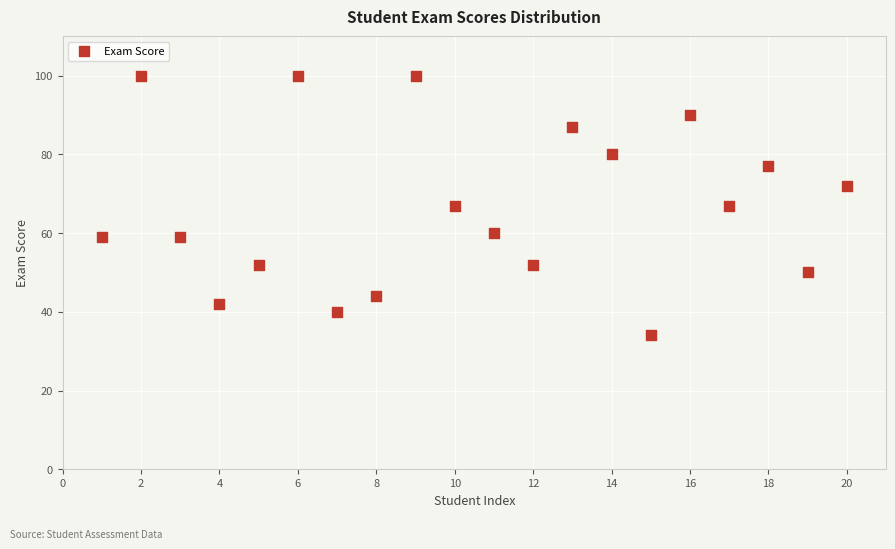

What is the range of Y values (max minus min)?

66